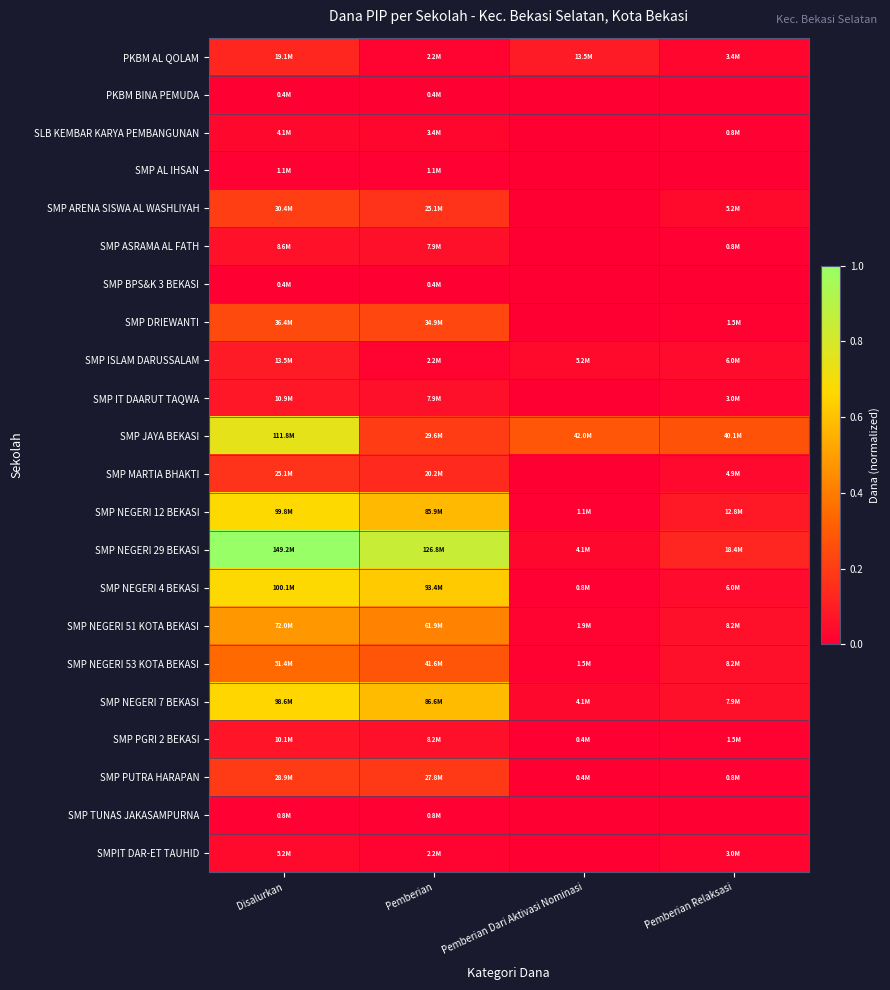

Reading right to left, transcribe all the data shown in this chart.

PKBM AL QOLAM: Pemberian Relaksasi=0.0	Pemberian Dari Aktivasi Nominasi=0.1	Pemberian=0.0	Disalurkan=0.1
PKBM BINA PEMUDA: Pemberian Relaksasi=0.0	Pemberian Dari Aktivasi Nominasi=0.0	Pemberian=0.0	Disalurkan=0.0
SLB KEMBAR KARYA PEMBANGUNAN: Pemberian Relaksasi=0.0	Pemberian Dari Aktivasi Nominasi=0.0	Pemberian=0.0	Disalurkan=0.0
SMP AL IHSAN: Pemberian Relaksasi=0.0	Pemberian Dari Aktivasi Nominasi=0.0	Pemberian=0.0	Disalurkan=0.0
SMP ARENA SISWA AL WASHLIYAH: Pemberian Relaksasi=0.0	Pemberian Dari Aktivasi Nominasi=0.0	Pemberian=0.2	Disalurkan=0.2
SMP ASRAMA AL FATH: Pemberian Relaksasi=0.0	Pemberian Dari Aktivasi Nominasi=0.0	Pemberian=0.1	Disalurkan=0.1
SMP BPS&K 3 BEKASI: Pemberian Relaksasi=0.0	Pemberian Dari Aktivasi Nominasi=0.0	Pemberian=0.0	Disalurkan=0.0
SMP DRIEWANTI: Pemberian Relaksasi=0.0	Pemberian Dari Aktivasi Nominasi=0.0	Pemberian=0.2	Disalurkan=0.2
SMP ISLAM DARUSSALAM: Pemberian Relaksasi=0.0	Pemberian Dari Aktivasi Nominasi=0.0	Pemberian=0.0	Disalurkan=0.1
SMP IT DAARUT TAQWA: Pemberian Relaksasi=0.0	Pemberian Dari Aktivasi Nominasi=0.0	Pemberian=0.1	Disalurkan=0.1
SMP JAYA BEKASI: Pemberian Relaksasi=0.3	Pemberian Dari Aktivasi Nominasi=0.3	Pemberian=0.2	Disalurkan=0.7
SMP MARTIA BHAKTI: Pemberian Relaksasi=0.0	Pemberian Dari Aktivasi Nominasi=0.0	Pemberian=0.1	Disalurkan=0.2
SMP NEGERI 12 BEKASI: Pemberian Relaksasi=0.1	Pemberian Dari Aktivasi Nominasi=0.0	Pemberian=0.6	Disalurkan=0.7
SMP NEGERI 29 BEKASI: Pemberian Relaksasi=0.1	Pemberian Dari Aktivasi Nominasi=0.0	Pemberian=0.8	Disalurkan=1.0
SMP NEGERI 4 BEKASI: Pemberian Relaksasi=0.0	Pemberian Dari Aktivasi Nominasi=0.0	Pemberian=0.6	Disalurkan=0.7
SMP NEGERI 51 KOTA BEKASI: Pemberian Relaksasi=0.1	Pemberian Dari Aktivasi Nominasi=0.0	Pemberian=0.4	Disalurkan=0.5
SMP NEGERI 53 KOTA BEKASI: Pemberian Relaksasi=0.1	Pemberian Dari Aktivasi Nominasi=0.0	Pemberian=0.3	Disalurkan=0.3
SMP NEGERI 7 BEKASI: Pemberian Relaksasi=0.1	Pemberian Dari Aktivasi Nominasi=0.0	Pemberian=0.6	Disalurkan=0.7
SMP PGRI 2 BEKASI: Pemberian Relaksasi=0.0	Pemberian Dari Aktivasi Nominasi=0.0	Pemberian=0.1	Disalurkan=0.1
SMP PUTRA HARAPAN: Pemberian Relaksasi=0.0	Pemberian Dari Aktivasi Nominasi=0.0	Pemberian=0.2	Disalurkan=0.2
SMP TUNAS JAKASAMPURNA: Pemberian Relaksasi=0.0	Pemberian Dari Aktivasi Nominasi=0.0	Pemberian=0.0	Disalurkan=0.0
SMPIT DAR-ET TAUHID: Pemberian Relaksasi=0.0	Pemberian Dari Aktivasi Nominasi=0.0	Pemberian=0.0	Disalurkan=0.0